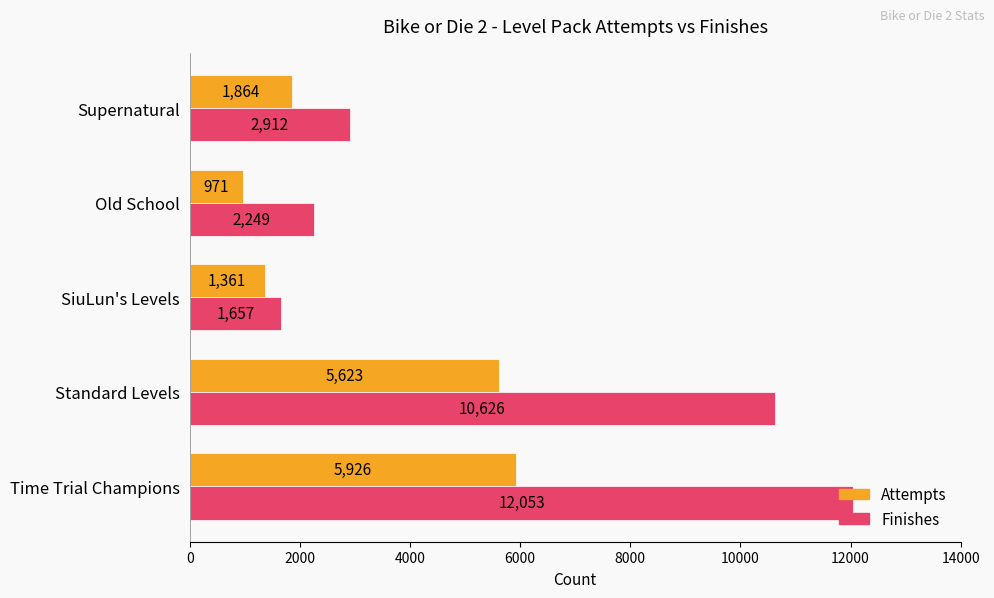

Is it true that Attempts equals 971 at Old School?

True